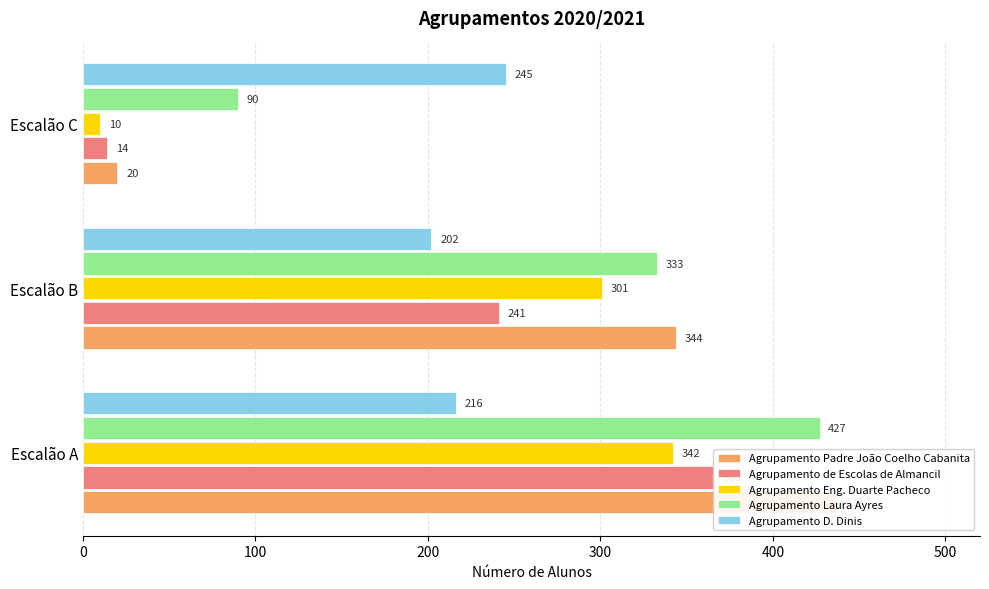

List the series in order of their peak value, highest first.

Agrupamento Padre João Coelho Cabanita, Agrupamento Laura Ayres, Agrupamento de Escolas de Almancil, Agrupamento Eng. Duarte Pacheco, Agrupamento D. Dinis